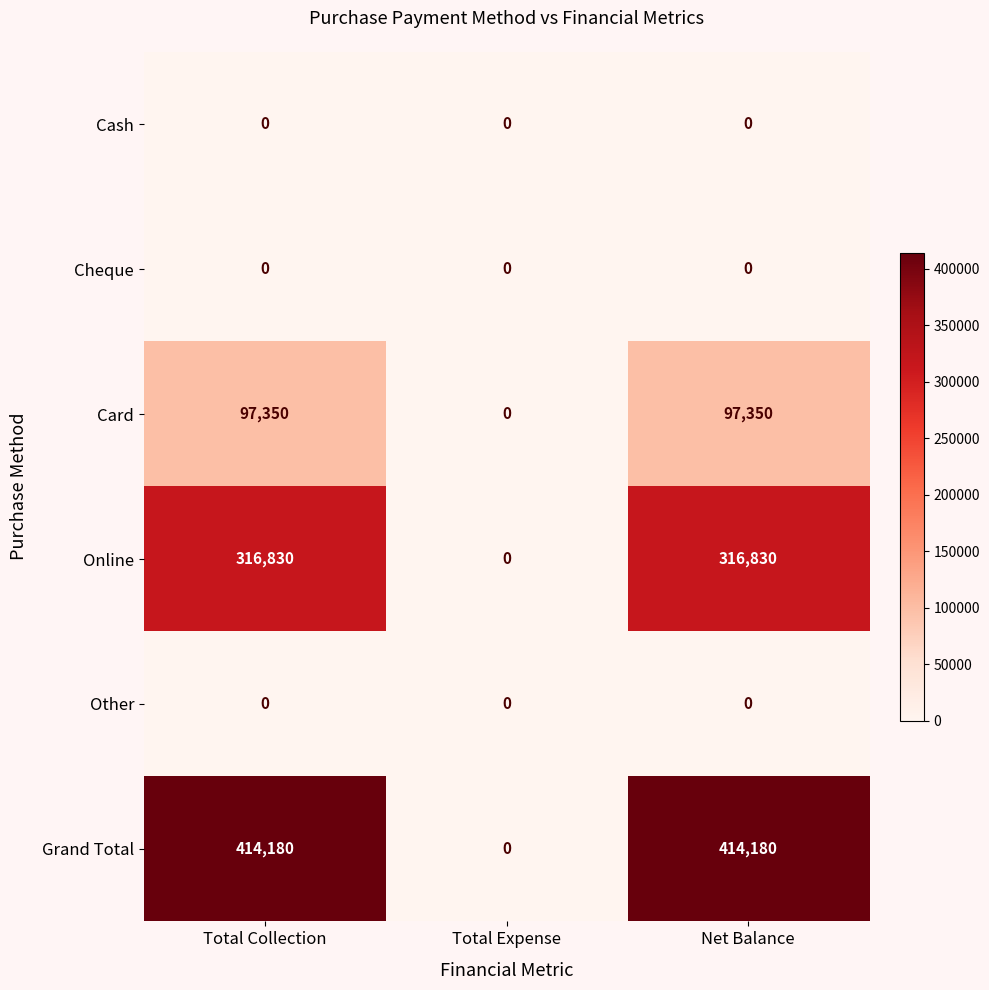

What is the total value across all series at Total Collection?

828360